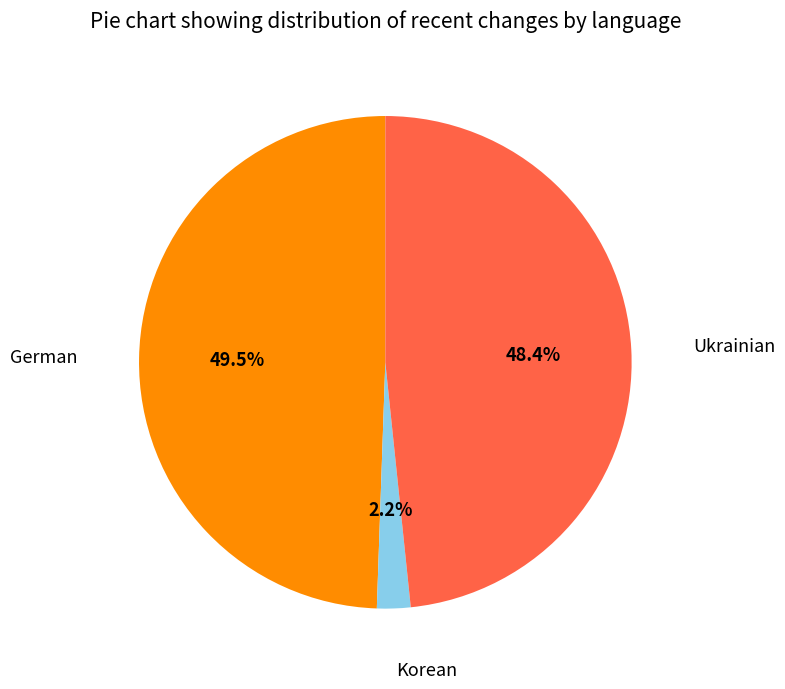

What percentage do German and Korean together represent?

51.6%